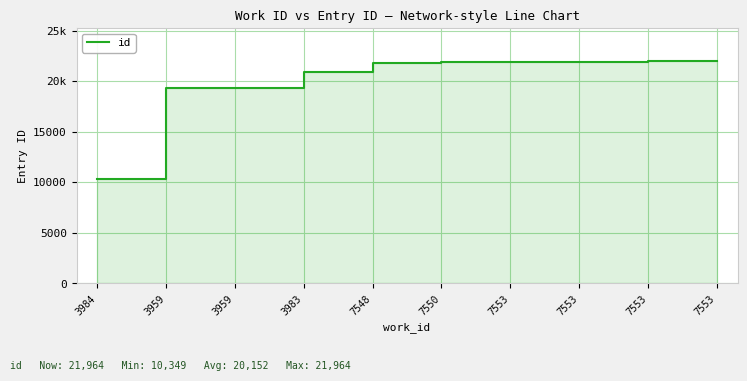

What is the label of the 9th point from the right?

3959